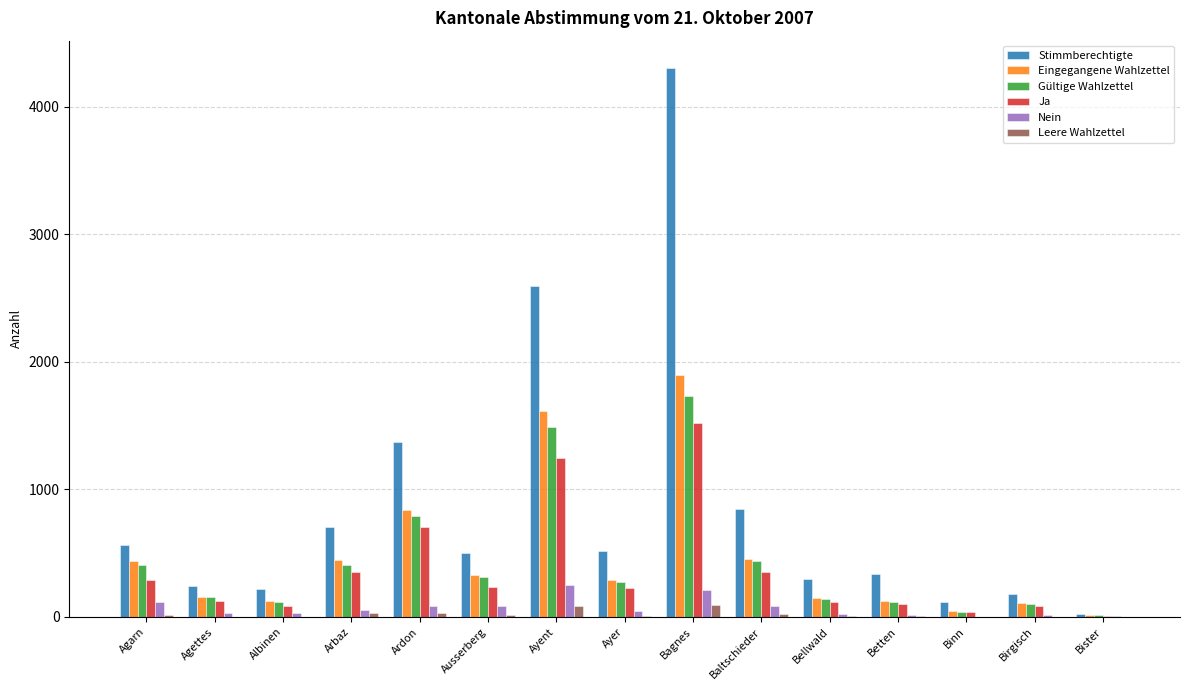

Which series has the largest total across all categories?

Stimmberechtigte